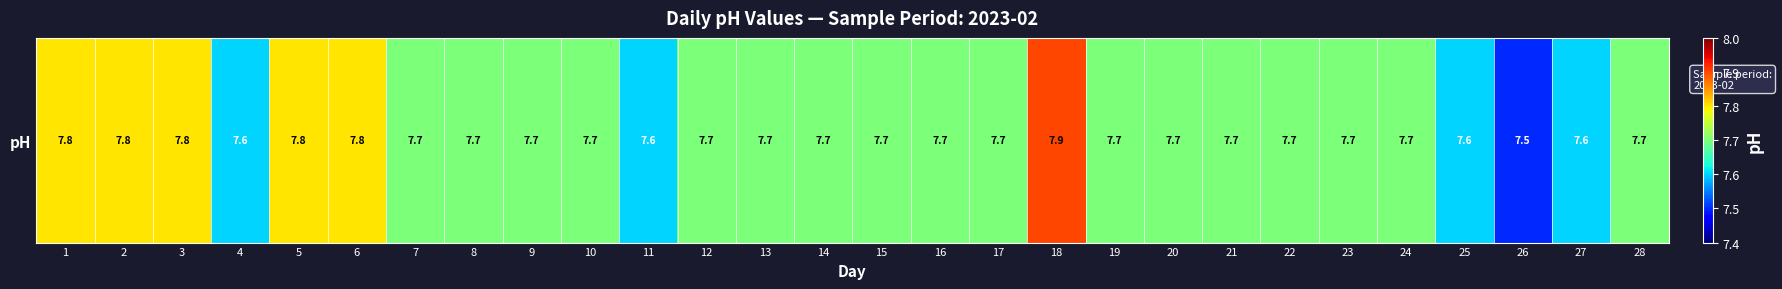

What is the sum of all values?

215.7